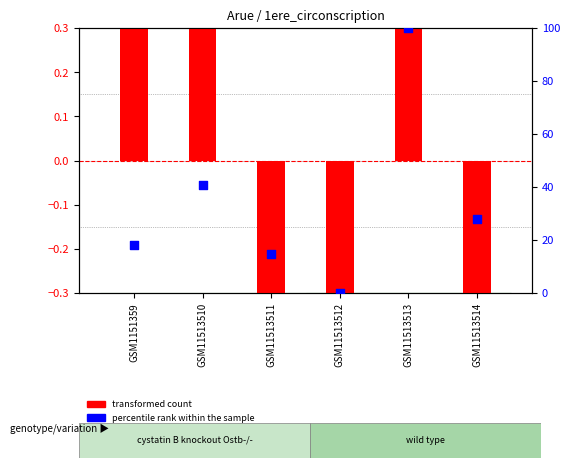

Which series has the largest total across all categories?

percentile rank within the sample